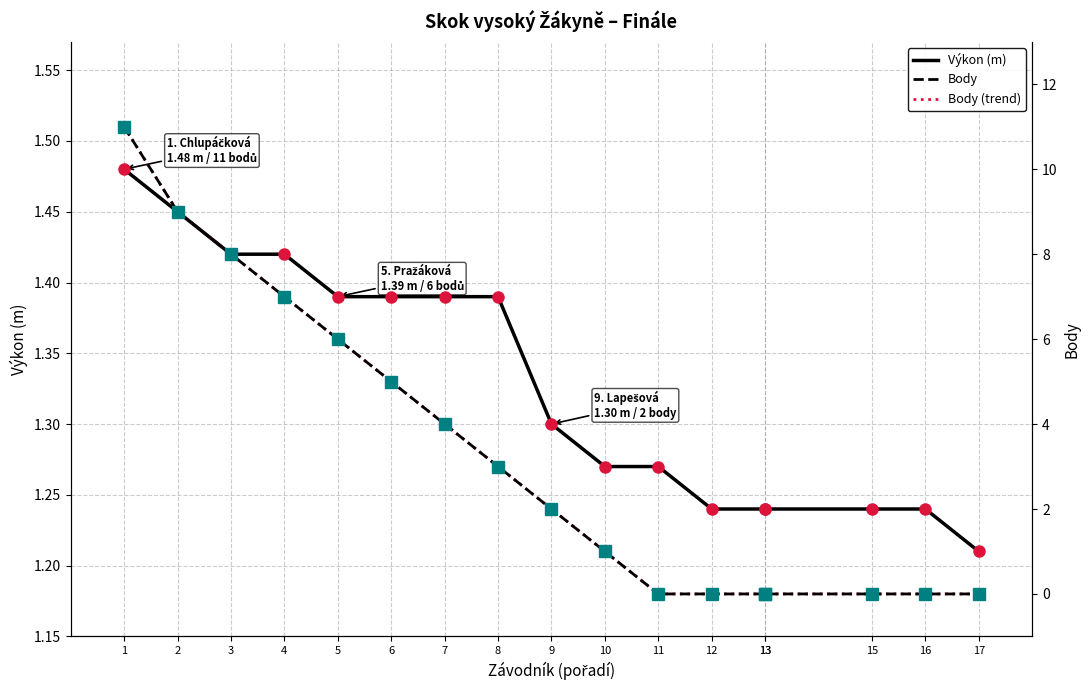

Count the number of data series in this chart.

3